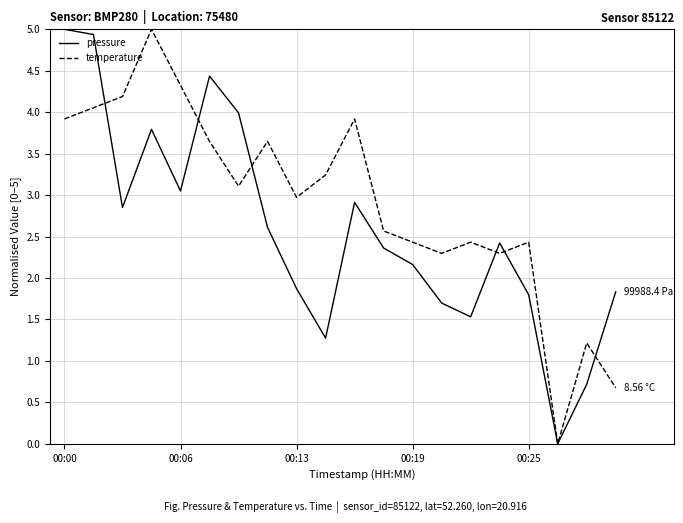

Rank the series by their average value, from highest to lowest.

temperature, pressure